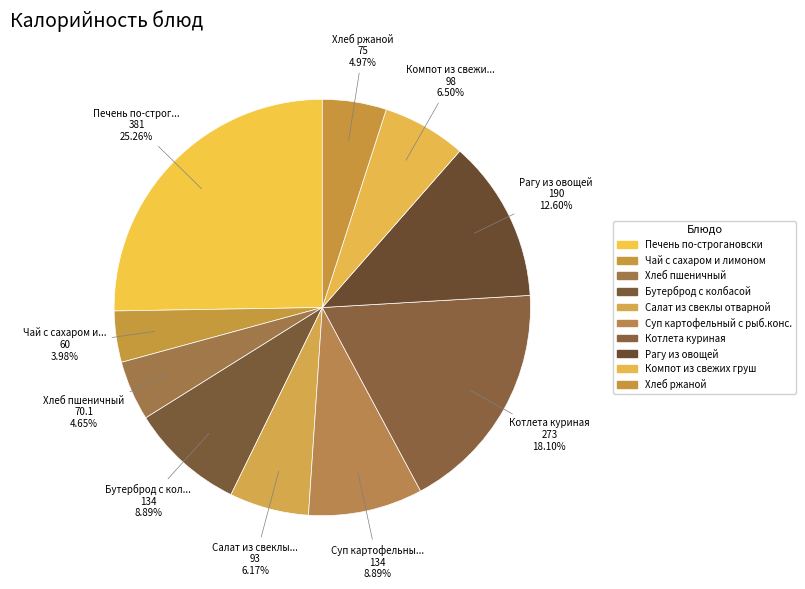

Is there any slice that represents more than half of the pie?

No